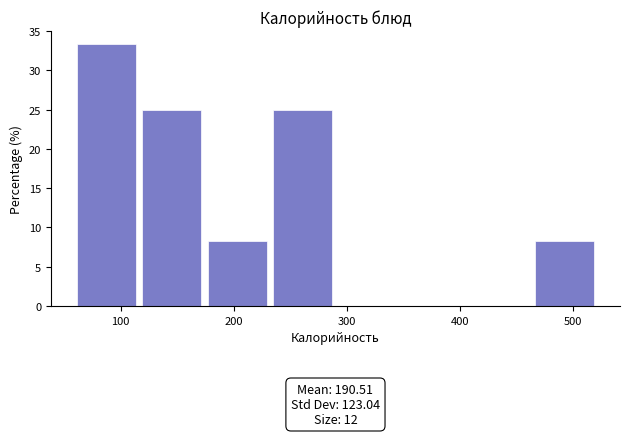

Which range on the x-axis has the tallest bar?

60 to 120